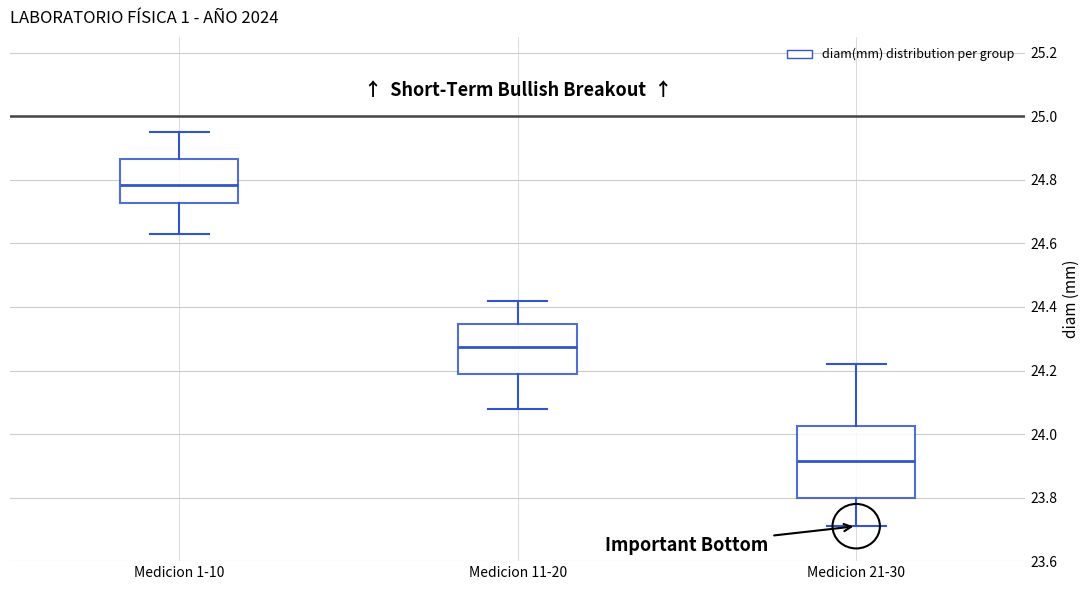

Which box is the tallest, from its lower edge to its upper edge?

Medicion 21-30